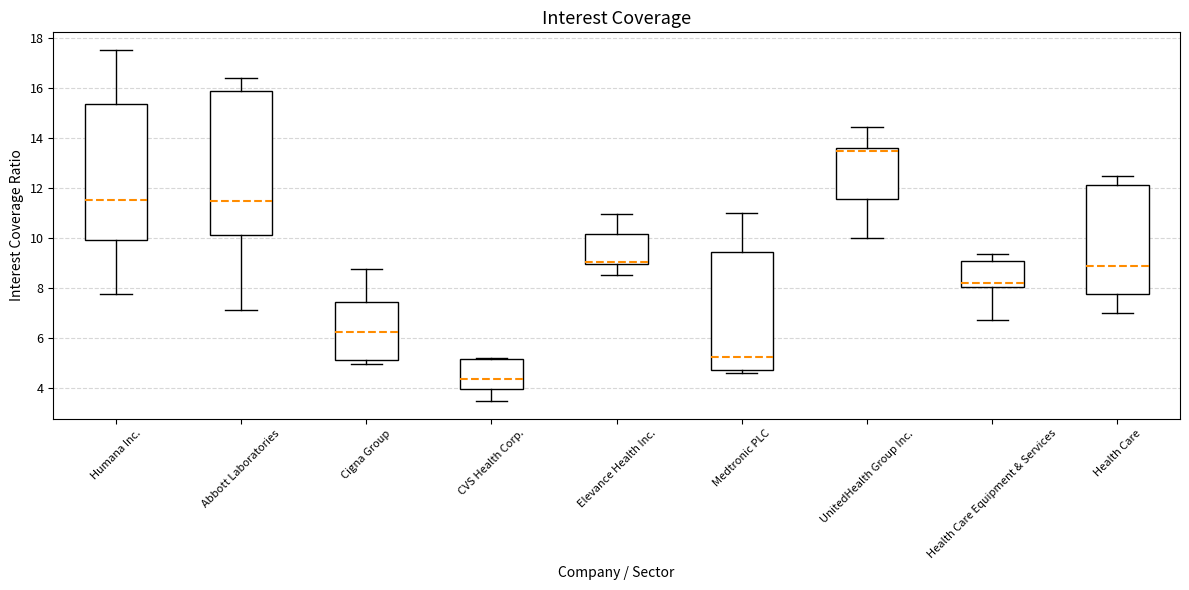

Where is the lower edge of the box for Health Care Equipment & Services on the y-axis? The values are not printed on the chart, so give them approximately, as read against the axis.

8.0